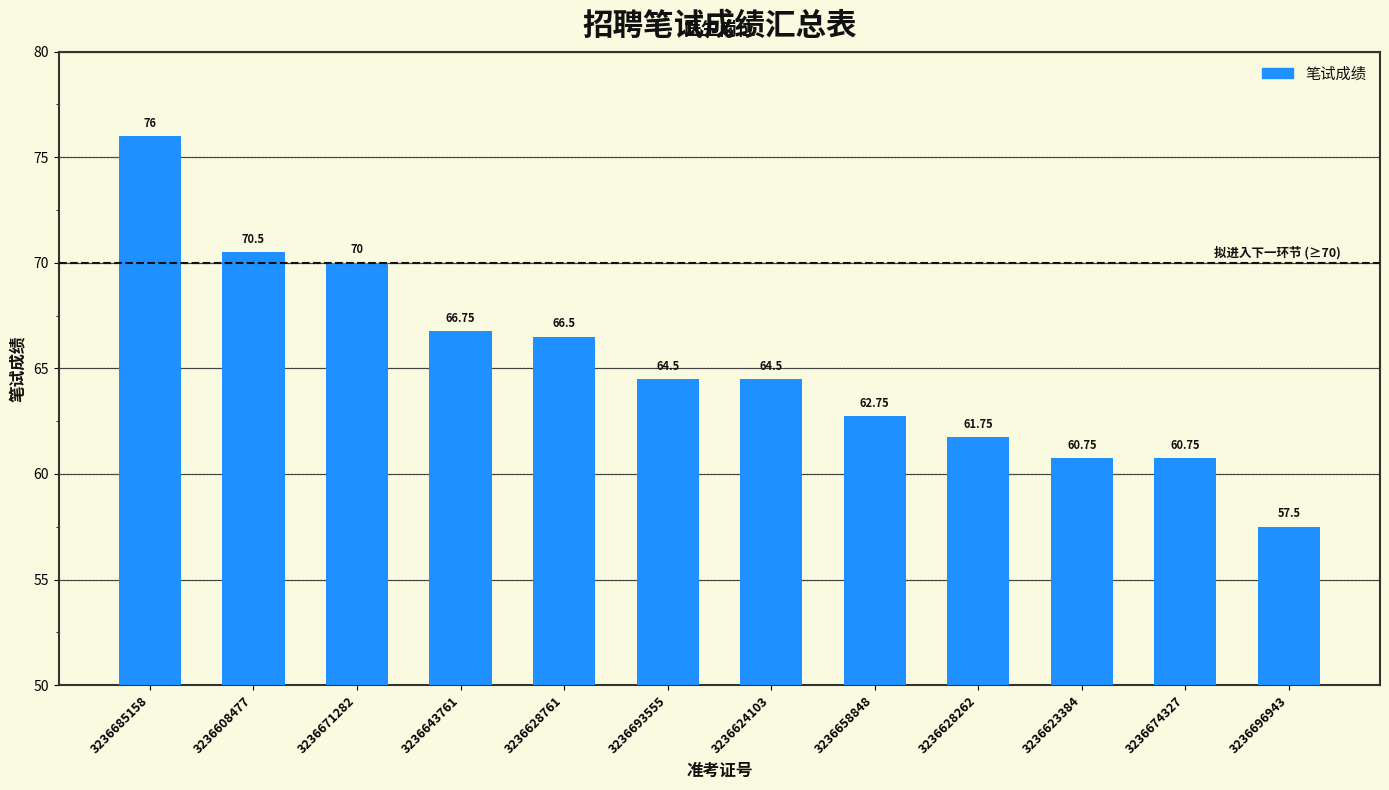

What is the value of the 2nd bar from the left?

70.5